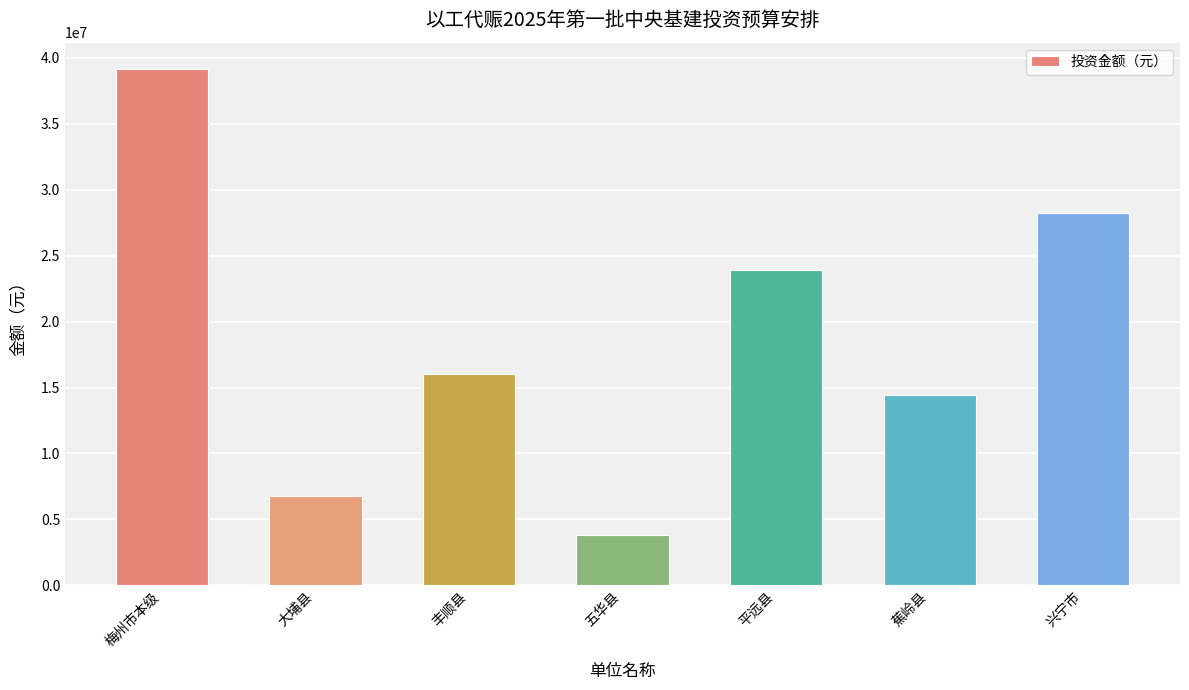

Approximately how many times larger is the value at 大埔县 compared to 兴宁市?

0.2